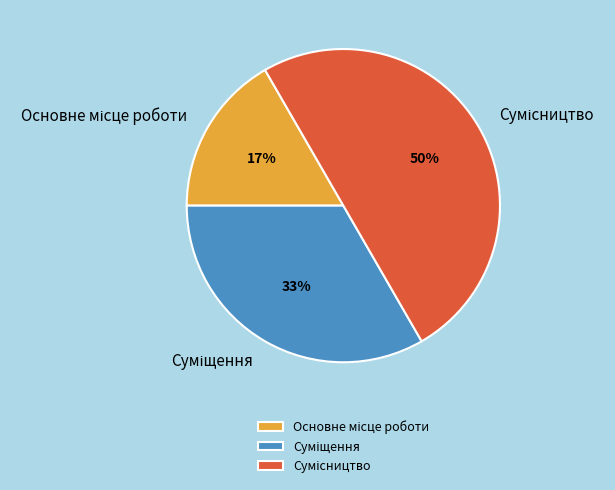

To the nearest percent, what is the difference between the largest and smallest slice percentages?

33%